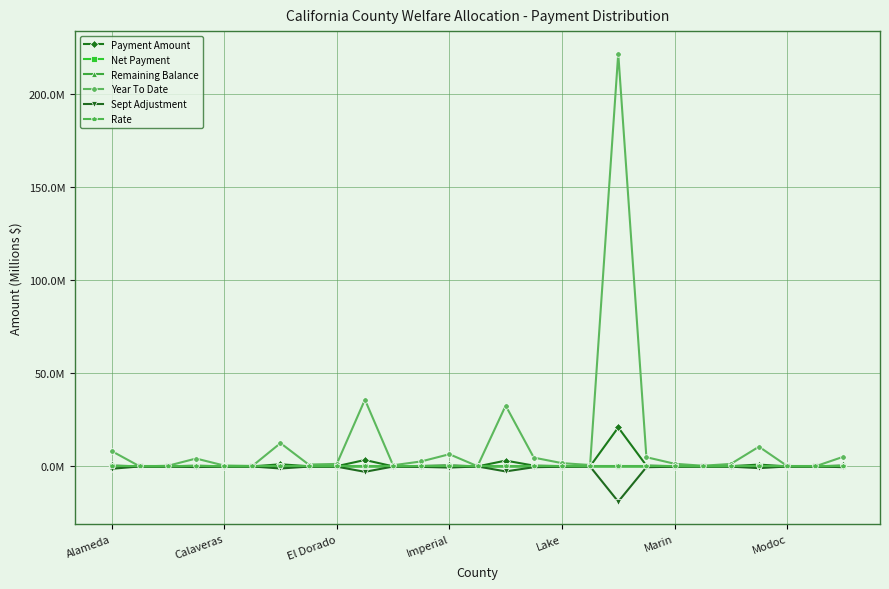

Is this an area chart (filled region under the line)?

No